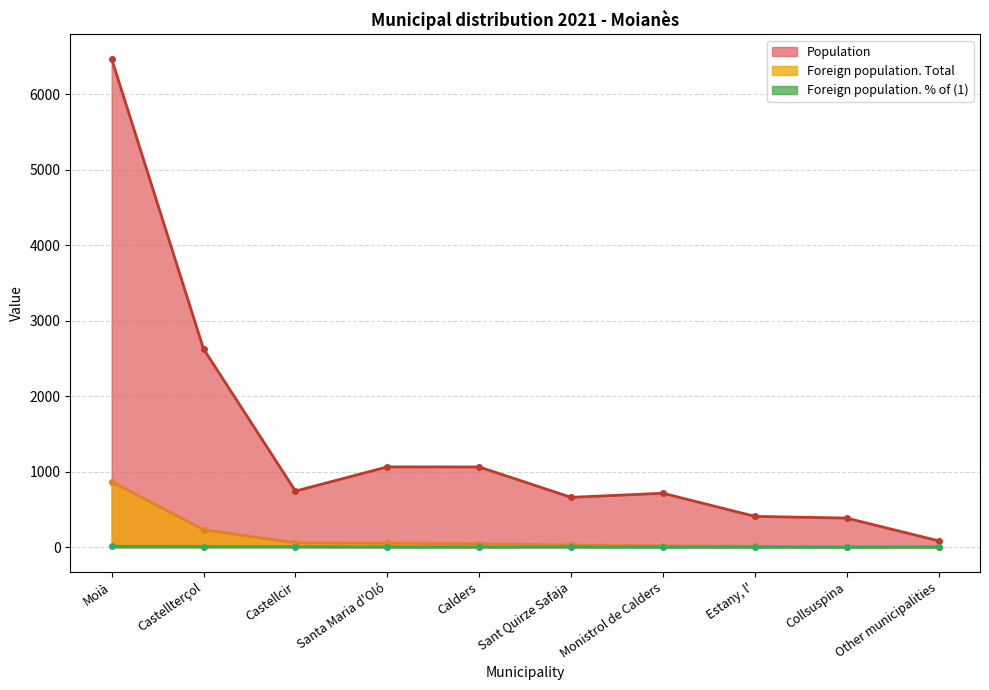

True or false: Population has more than 1 points higher than both neighbors.

True